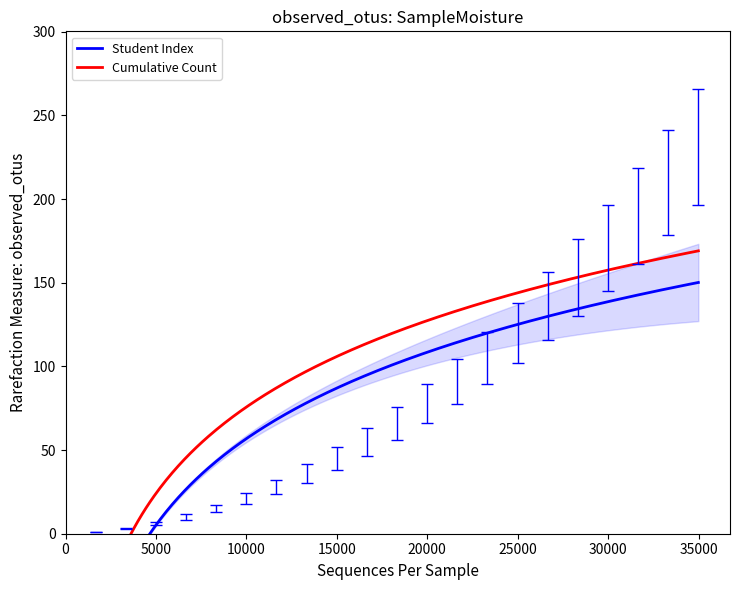

Which has a higher value, 3 or 13?

13